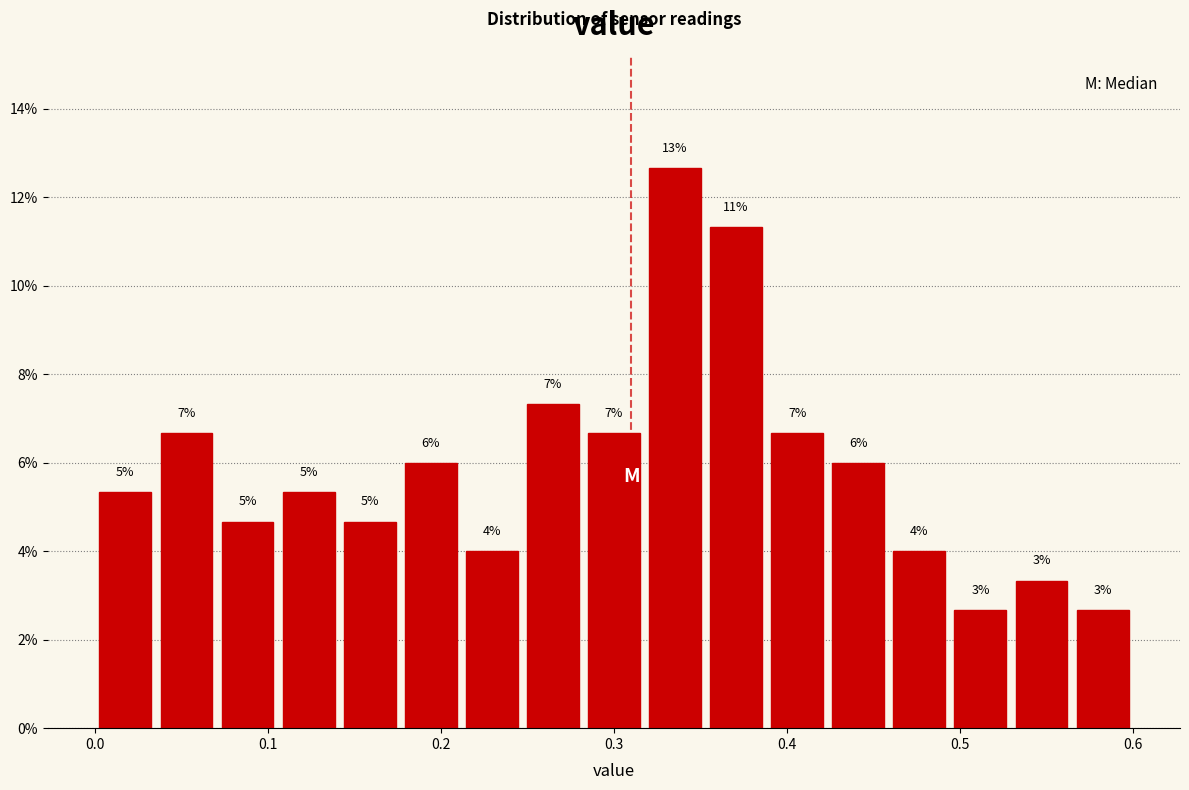

Around what value on the x-axis is the tallest bar? Give the approximate position of its centre, as read against the axis.

0.34